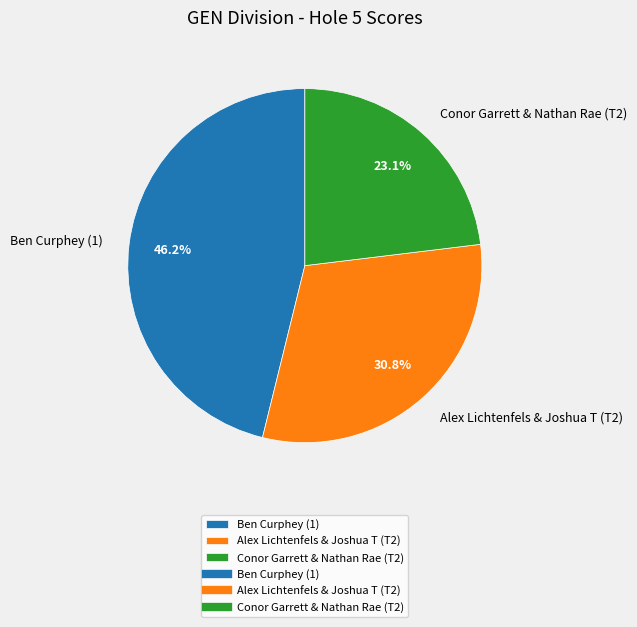

To the nearest percent, what is the difference between the largest and smallest slice percentages?

23%